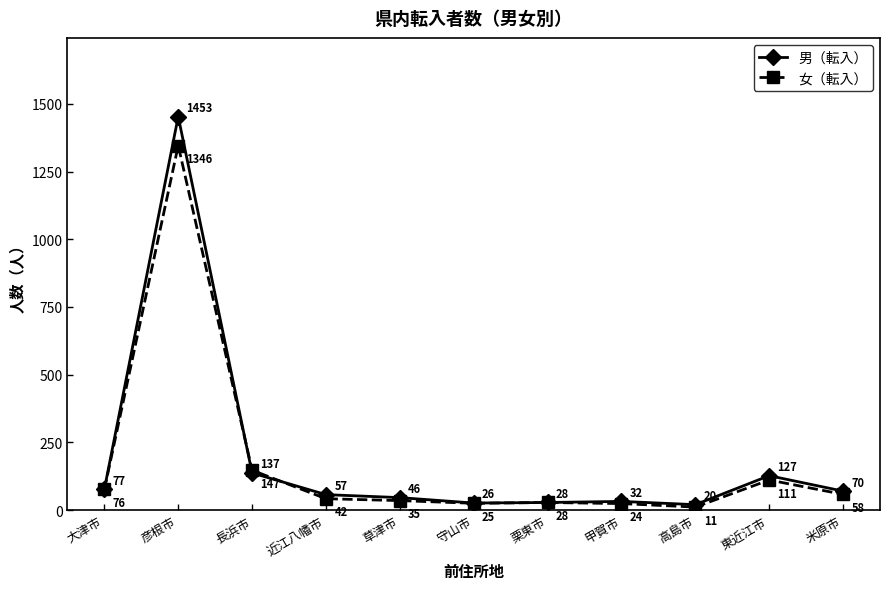

Count the number of categories in the chart.

11